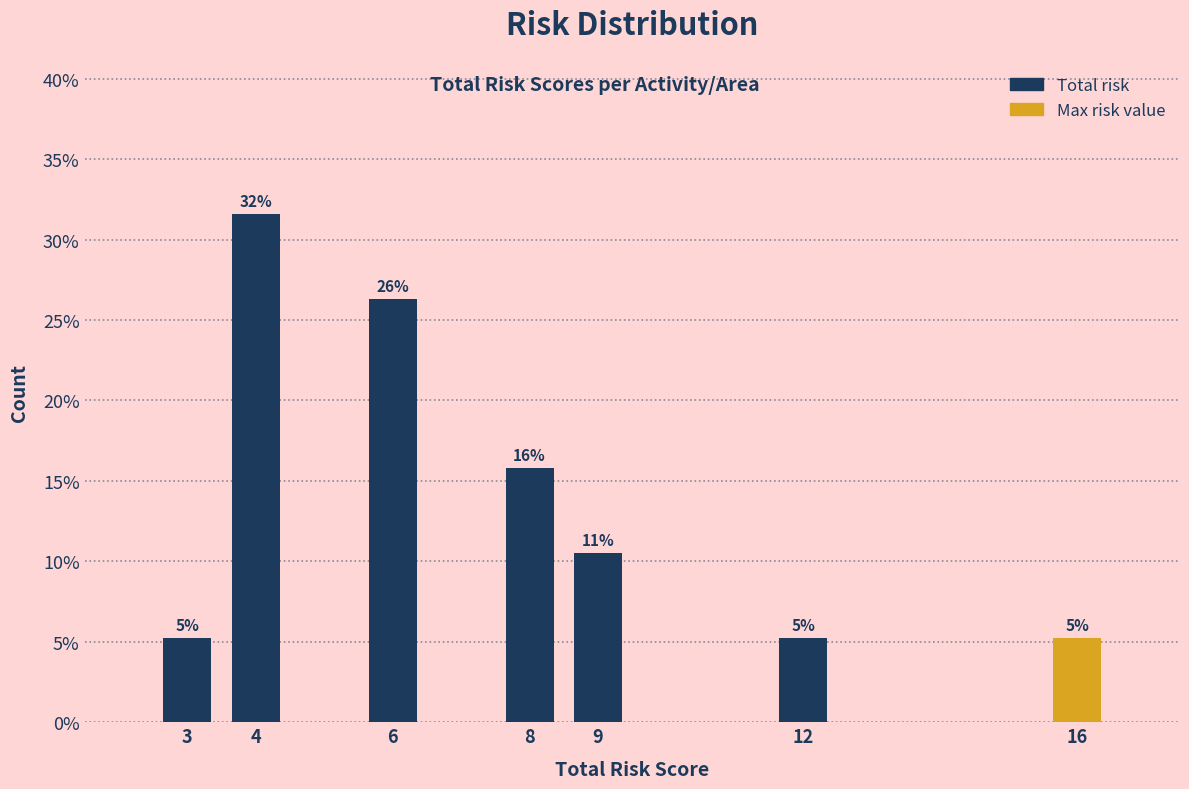

How many bars are there in total?

7